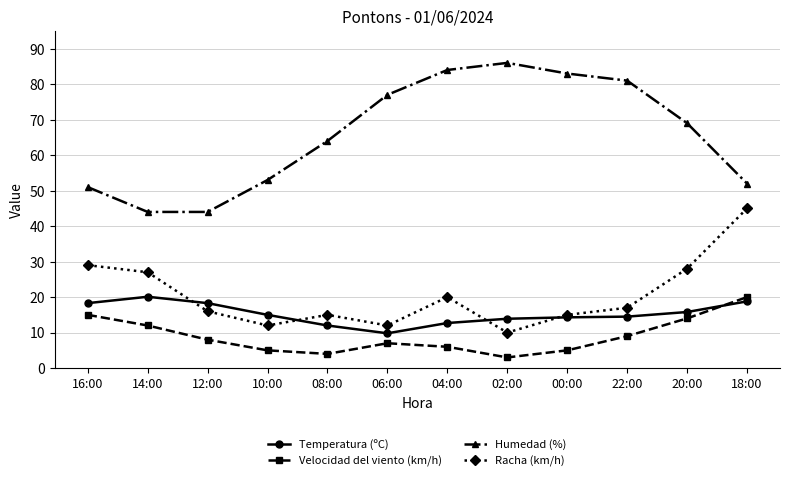

True or false: Velocidad del viento (km/h) has more than 1 interior local peaks.

False